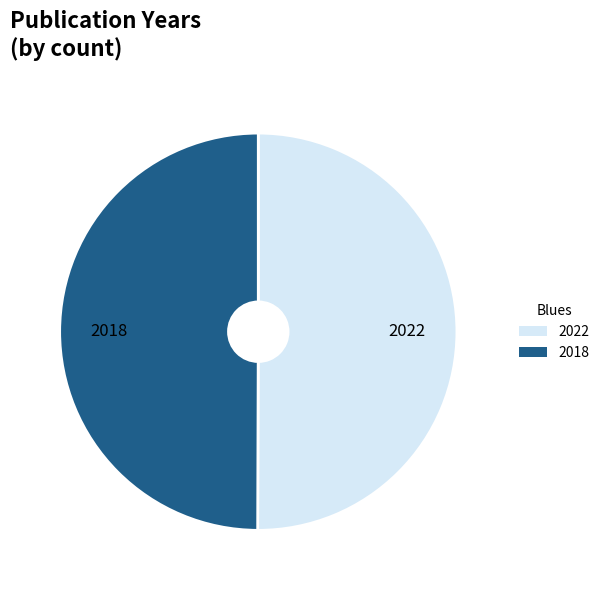

Combined, do 2018 and 2022 account for over 50%?

Yes